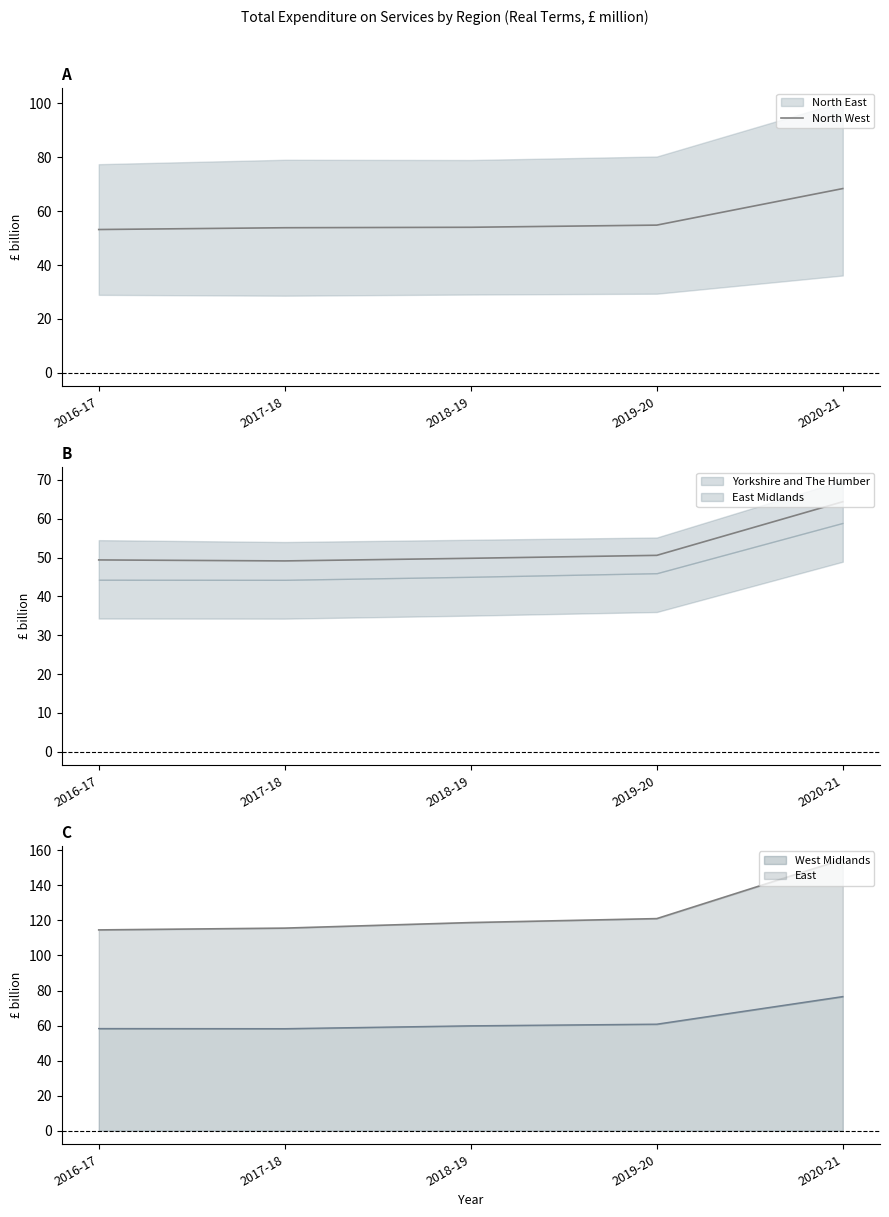

True or false: the data shows 89.3 at 2017-18.

False